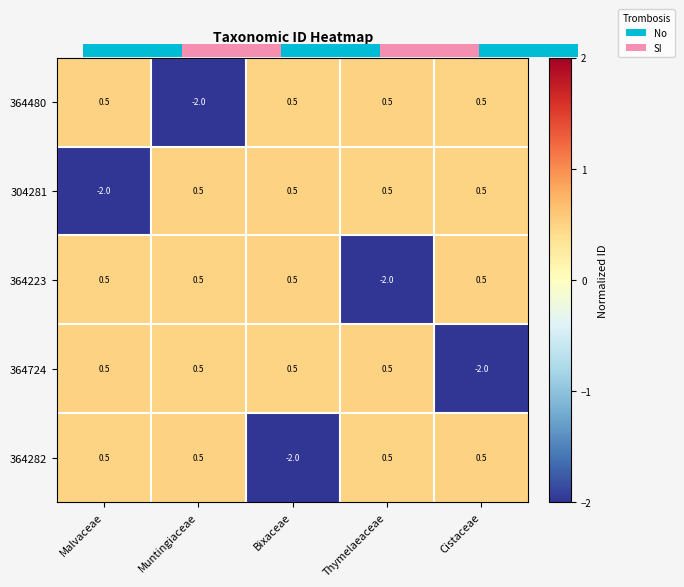

What is the sum of the 364724 values at Bixaceae and Malvaceae?

1.0